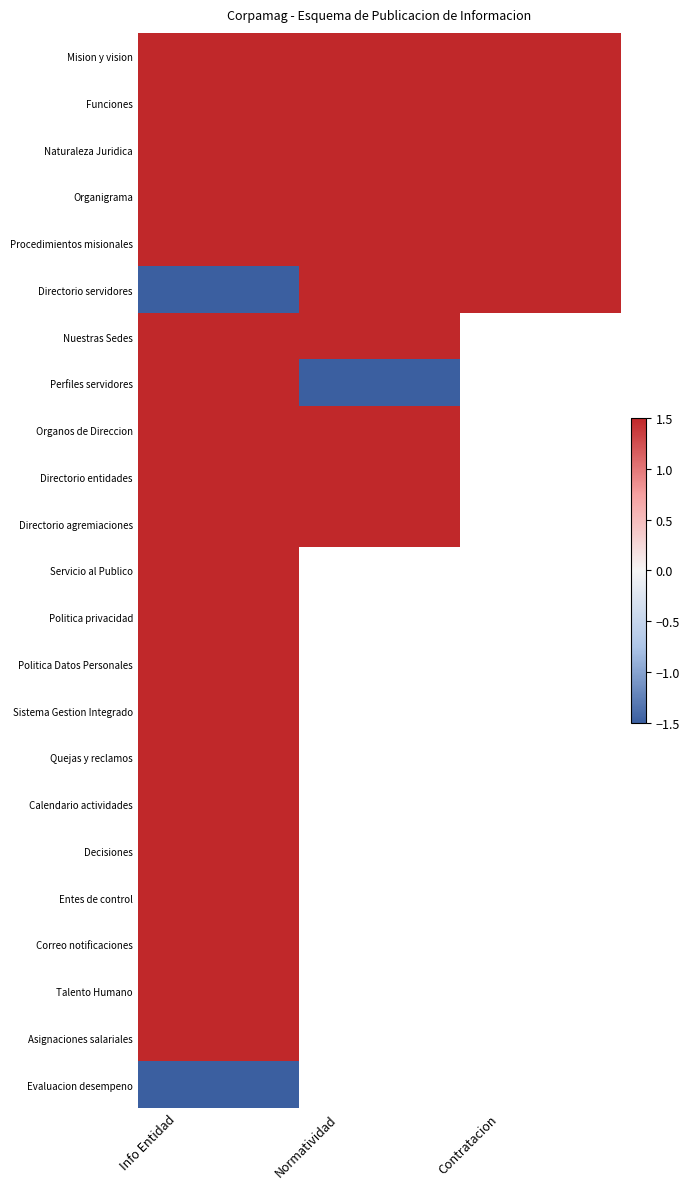

Between Info Entidad and Normatividad, which series saw the biggest shift?

Directorio servidores